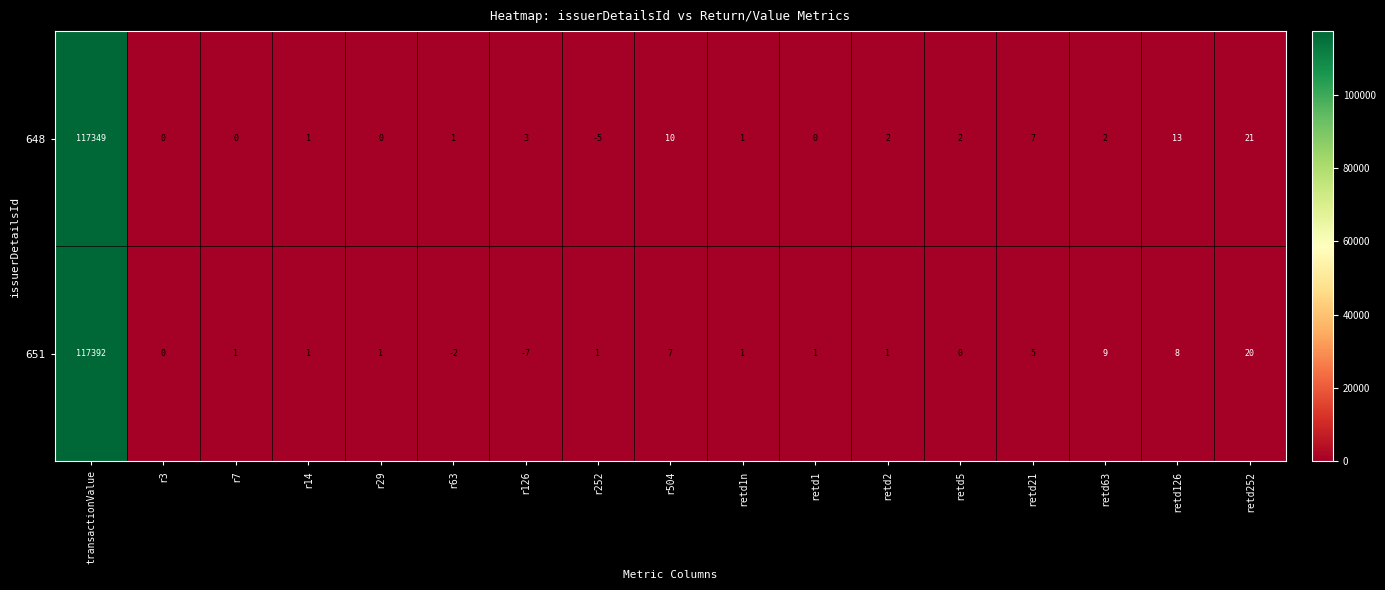

Which series has the largest range (max minus min)?

651